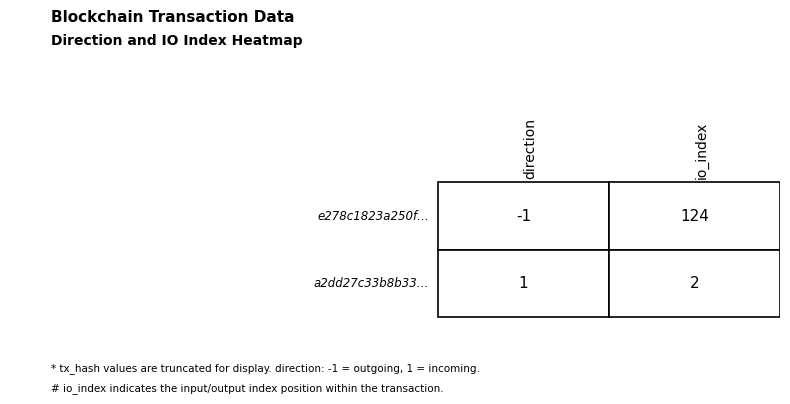

What is the difference between the a2dd27c33b8b33e98d0f53546bfd68e38e227ac values at direction and io_index?

1